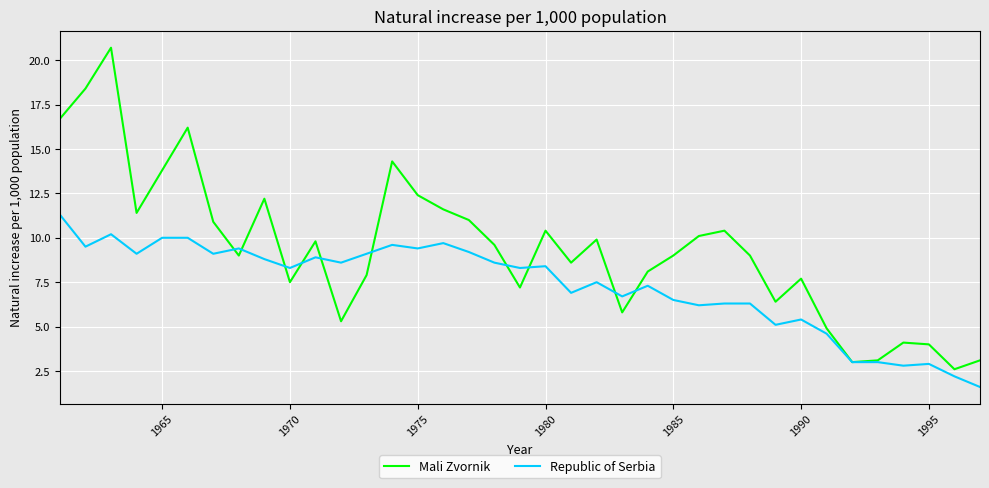

How many lines are shown in the chart?

2